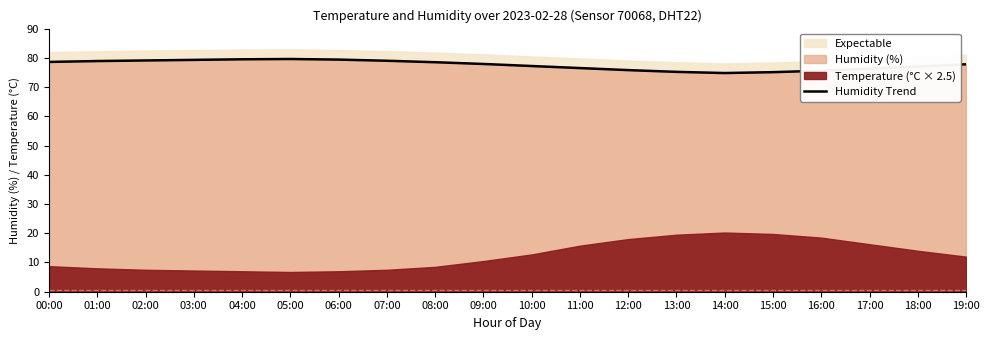

True or false: the data shows 36.6 at 13:00.

False